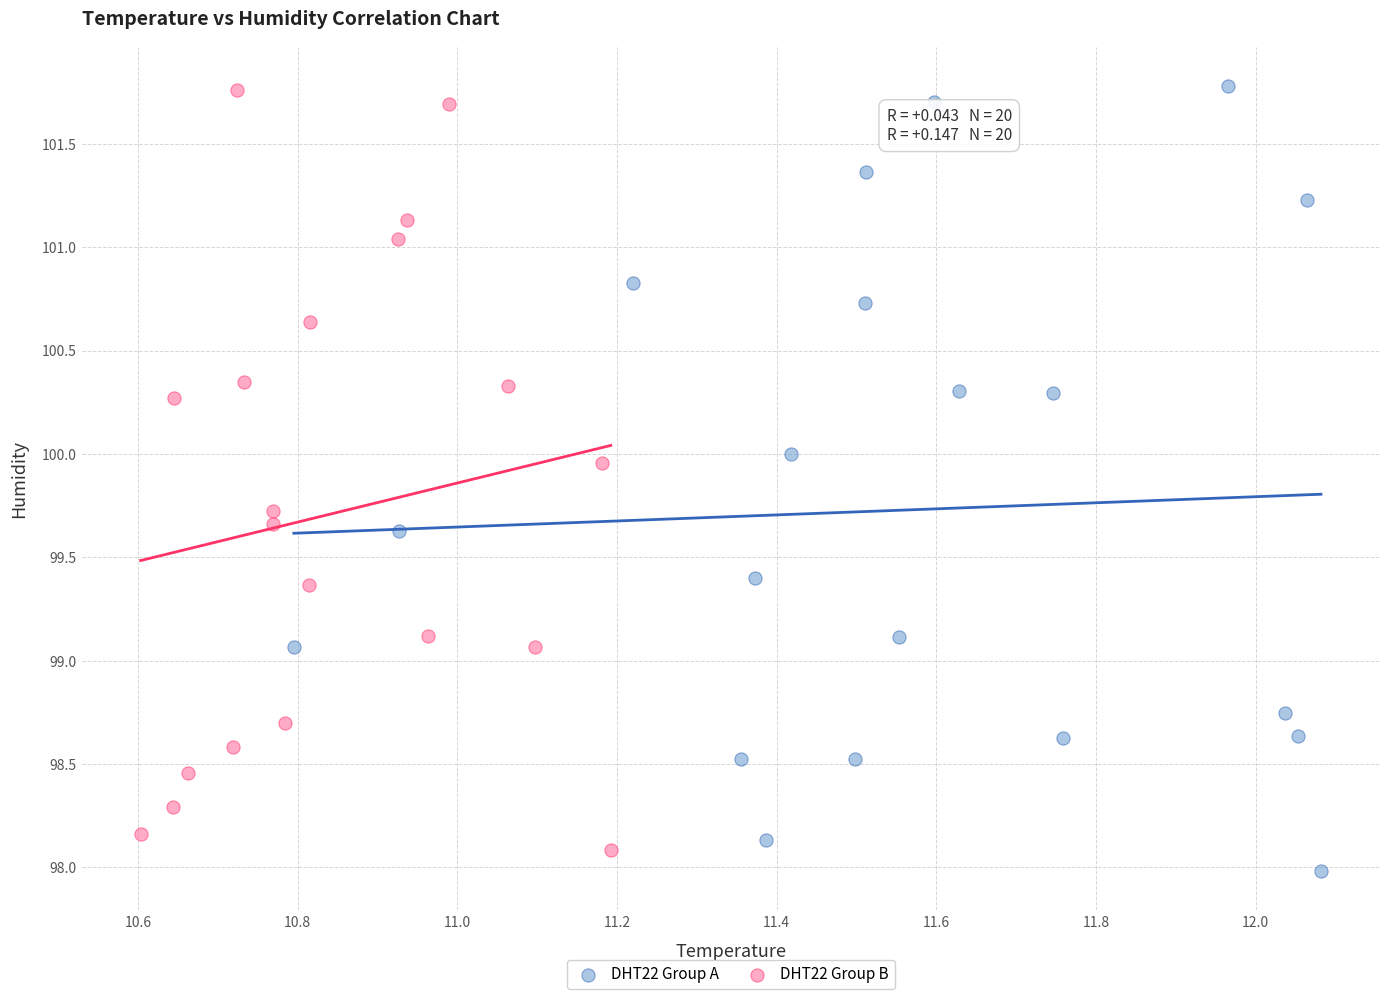

Which series contains the lowest Y value?

DHT22 Group A